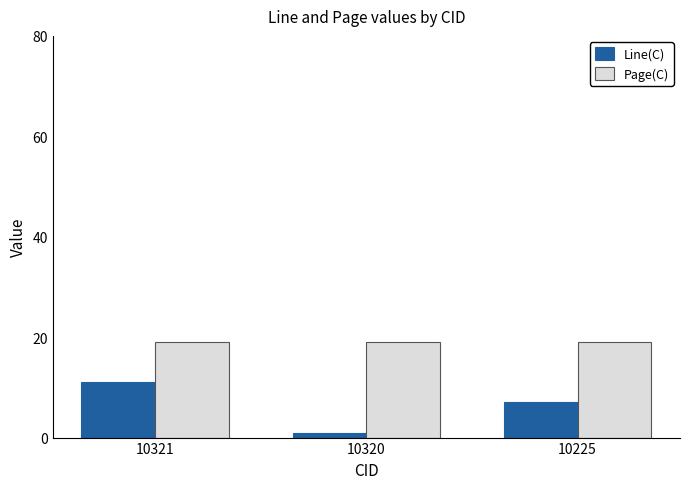

Reading left to right, transcribe all the data shown in this chart.

Line(C): 11	1	7
Page(C): 19	19	19